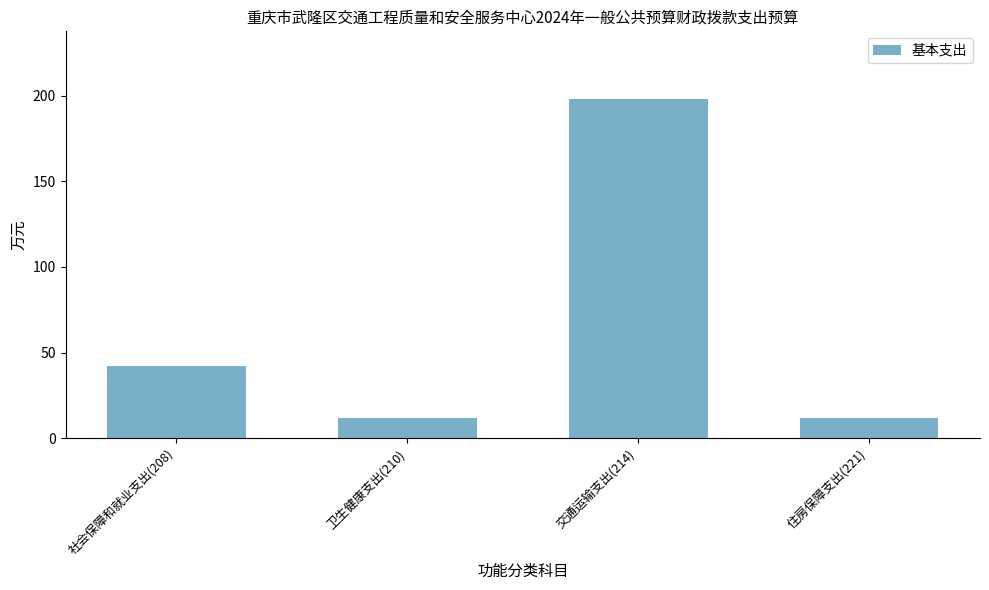

Which has a higher value, 交通运输支出(214) or 住房保障支出(221)?

交通运输支出(214)